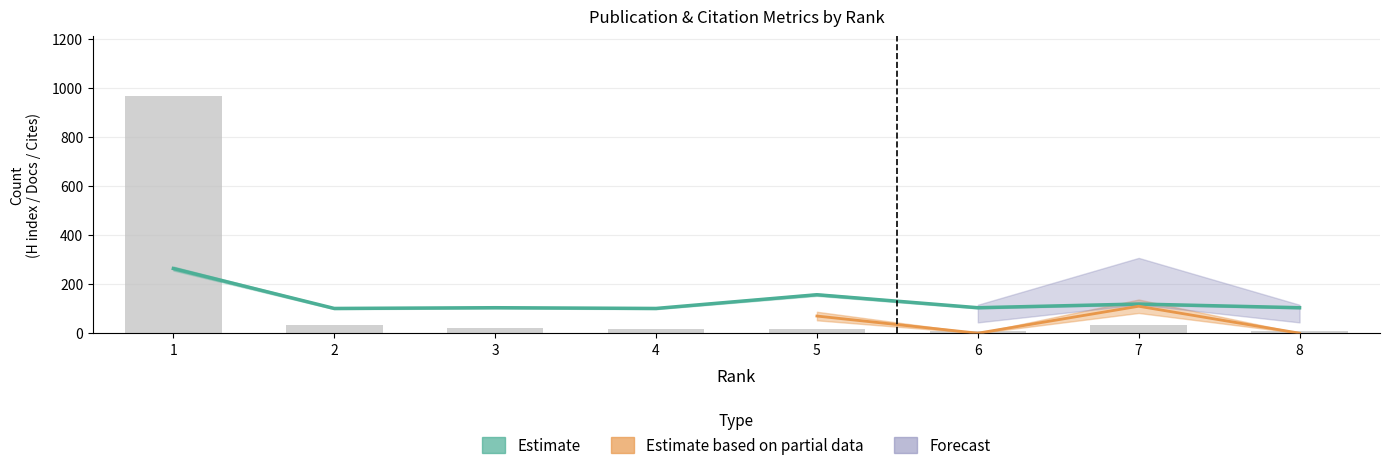

At which label does H index reach its minimum?

2